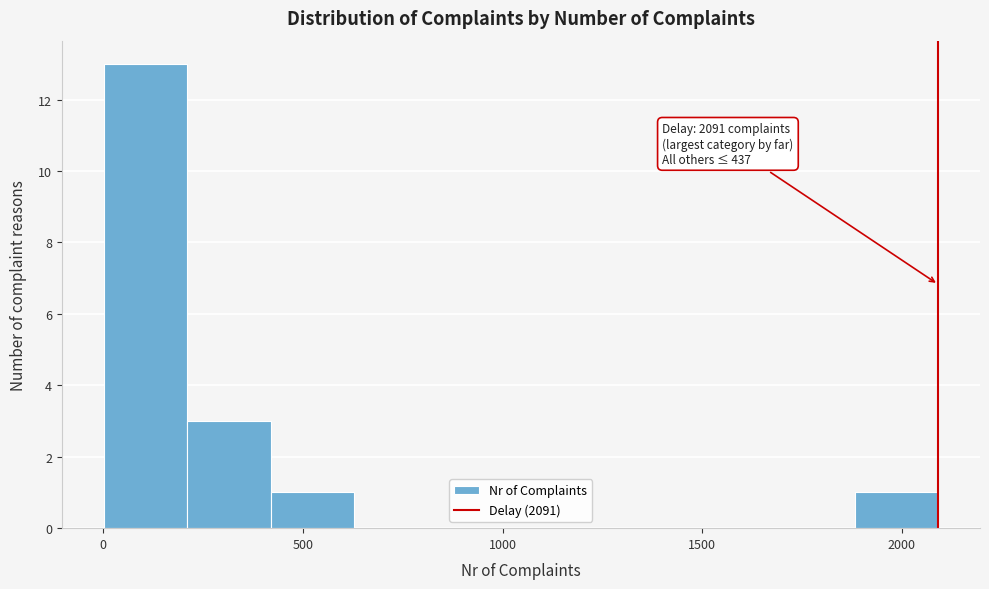

Over which range of the x-axis is the bar tallest?

0 to 200